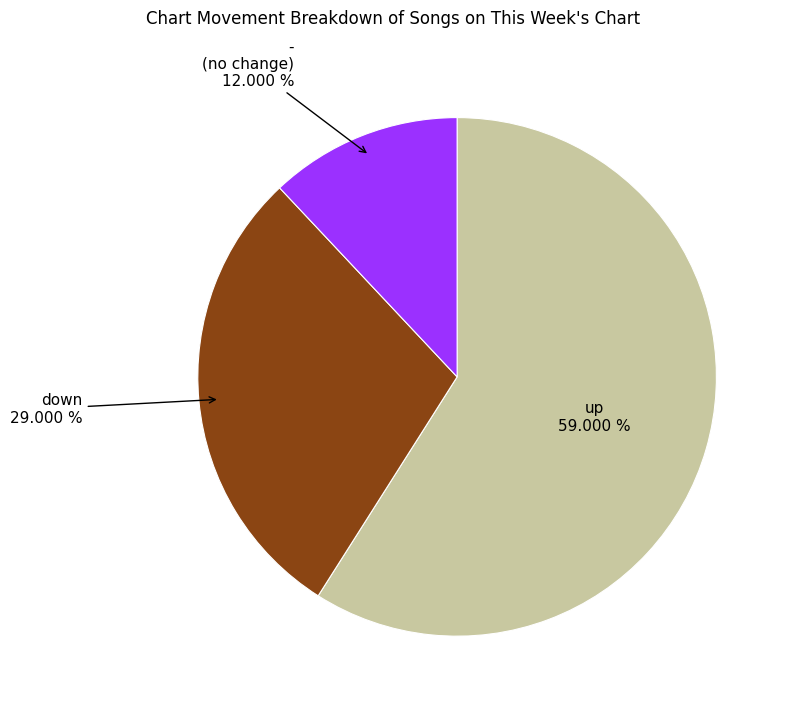

Is there any slice that represents more than half of the pie?

Yes